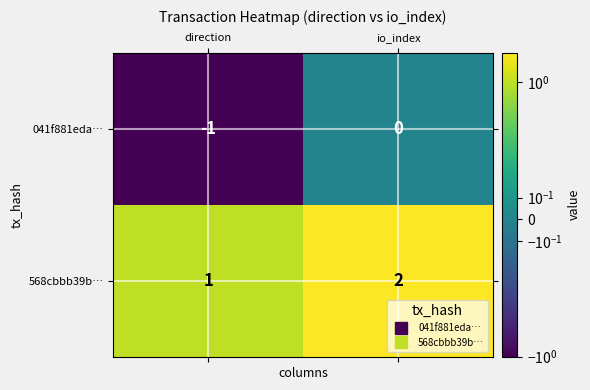

Reading left to right, list all the values displayed in this chart.

041f881eda…: direction=-1	io_index=0
568cbbb39b…: direction=1	io_index=2